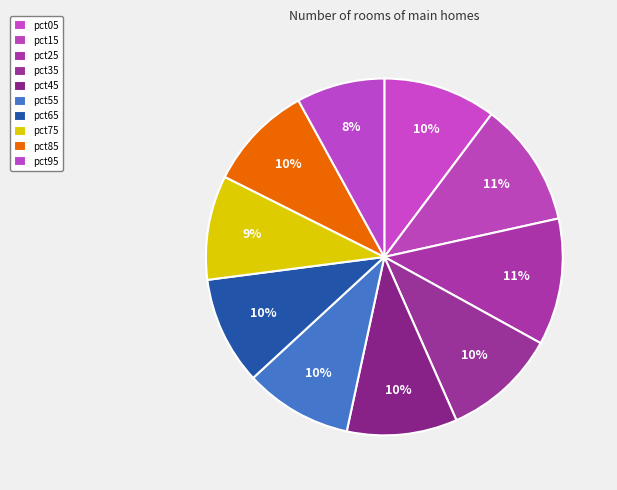

How many slices are in this pie chart?

10